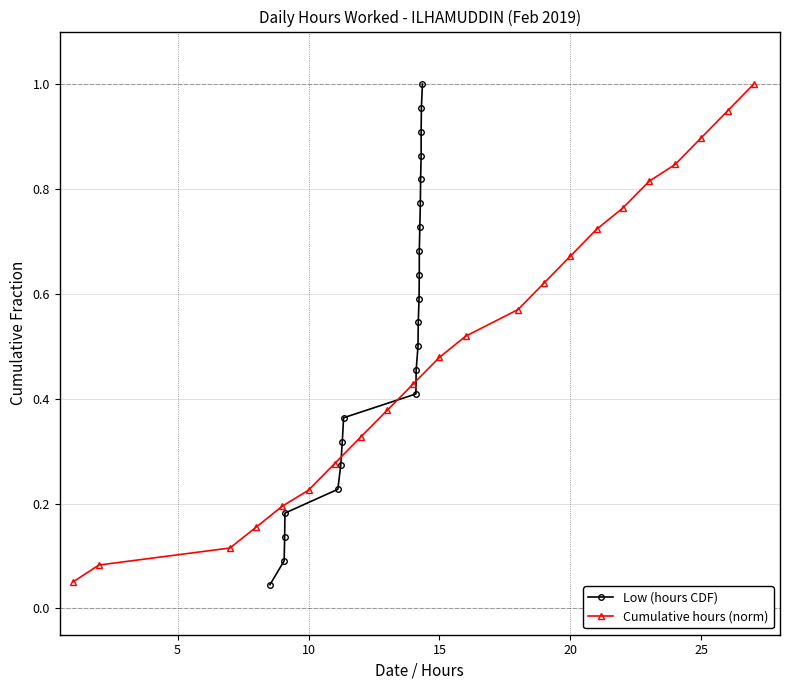

At how many categories does at least one series exceed 0?

22